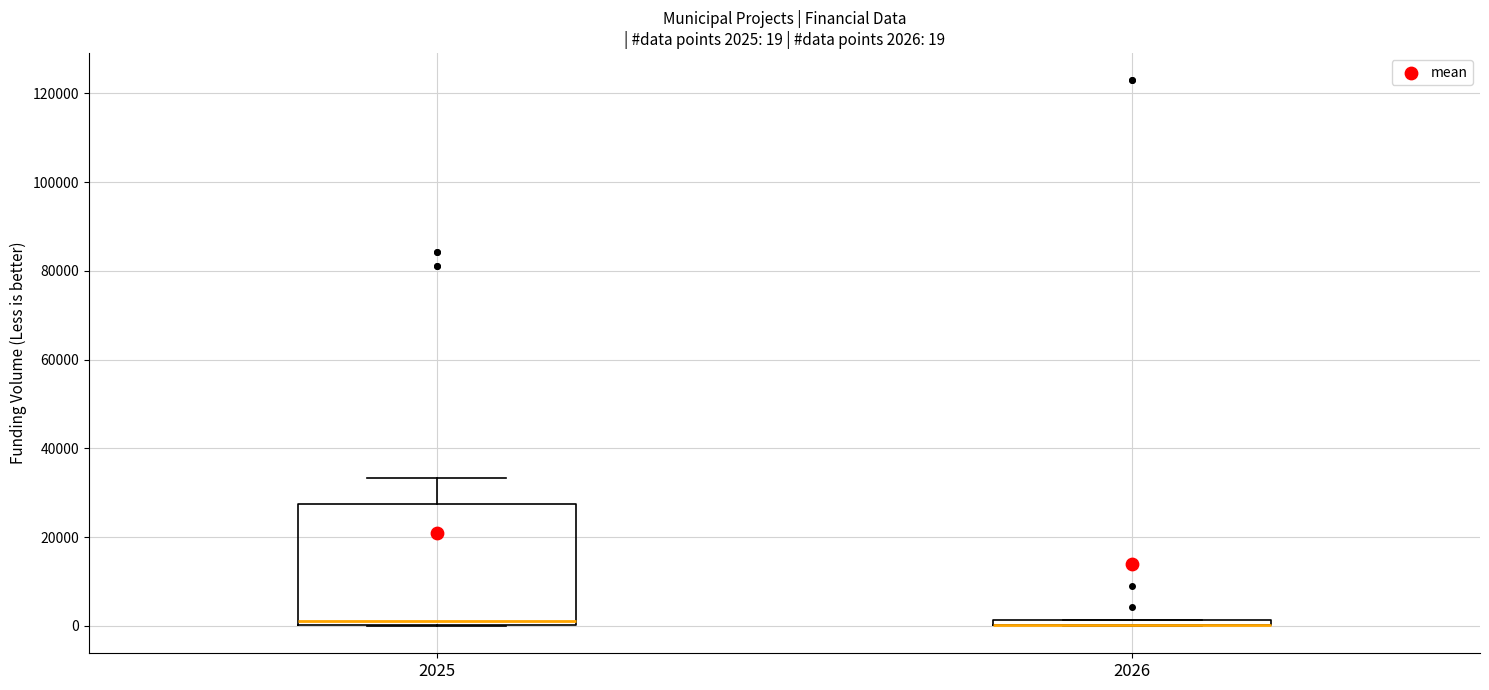

Comparing the boxes themselves (not the whiskers), which one is the tallest?

2025